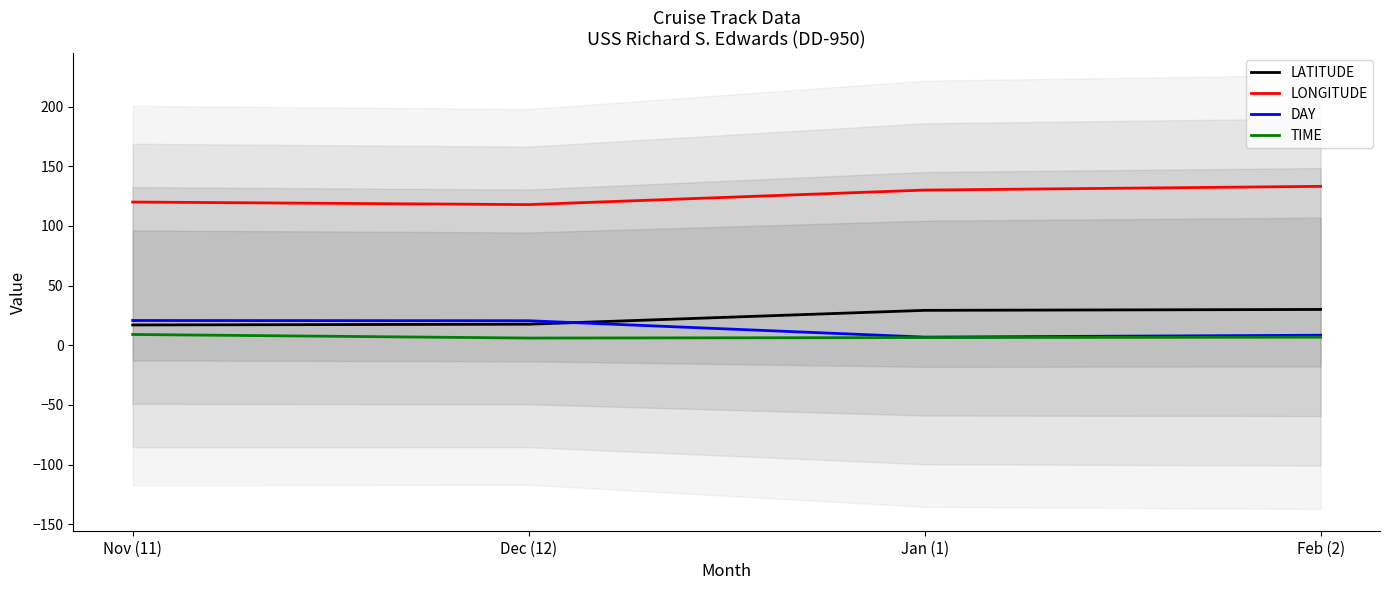

Which label corresponds to the smallest value in the chart?

Dec (12)